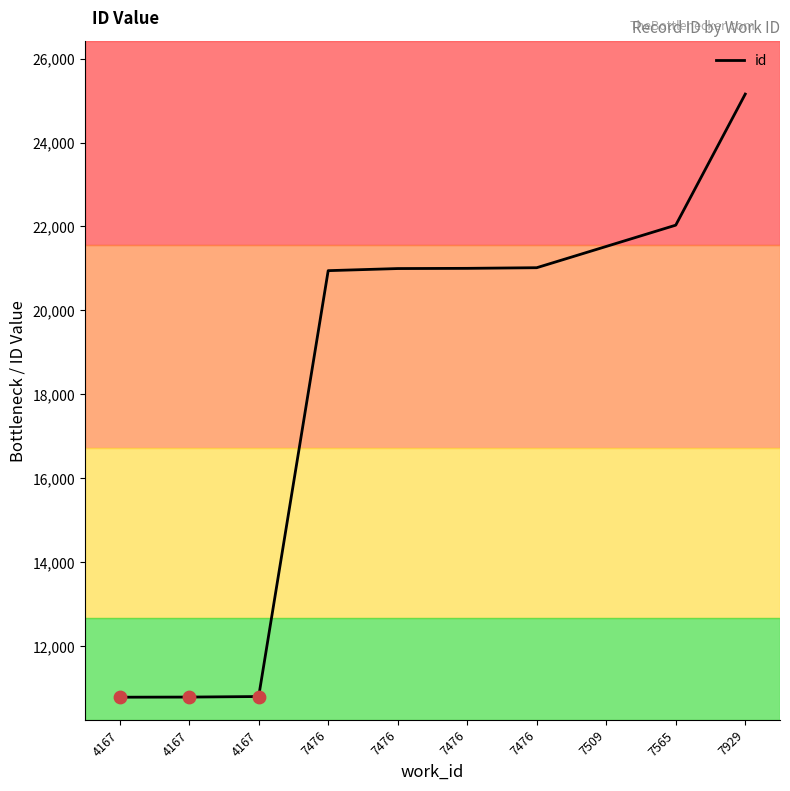

How many lines are shown in the chart?

1